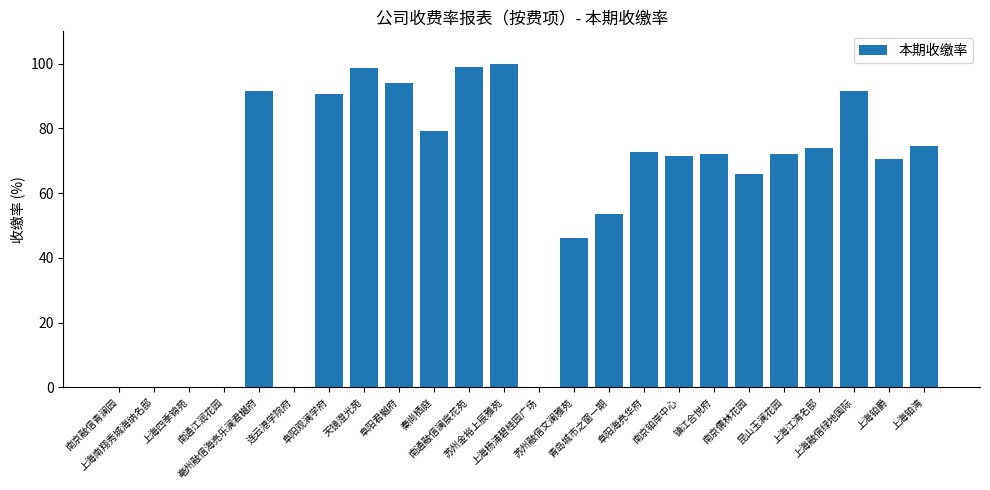

What is the sum of the values at 昆山玉澜花园 and 上海南翔秀城海纳名邸?

72.0